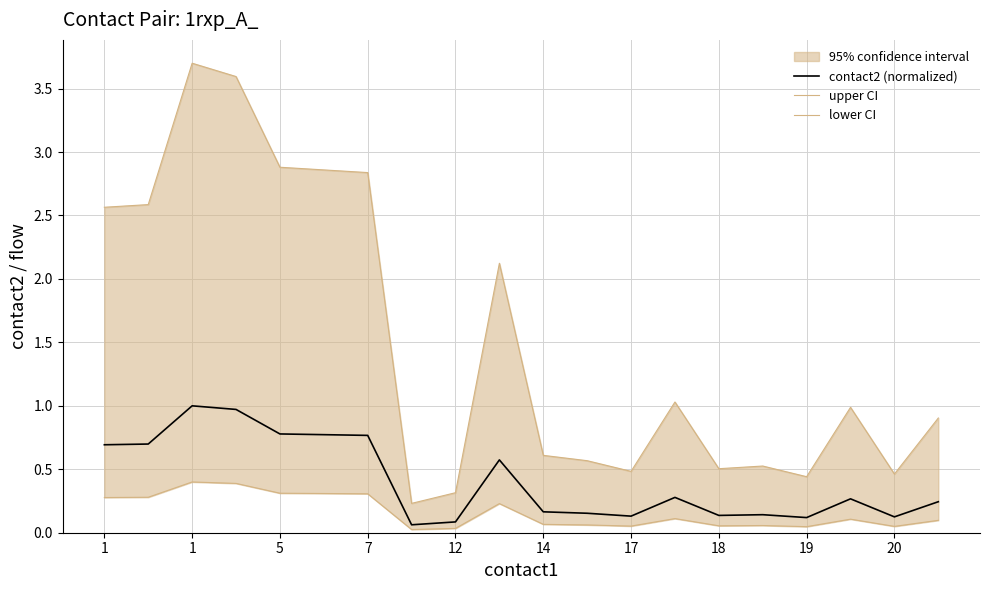

True or false: lower CI and upper CI cross at least once.

False